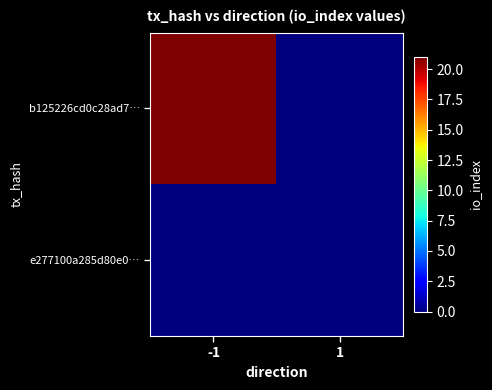

Which label corresponds to the smallest value in the chart?

1